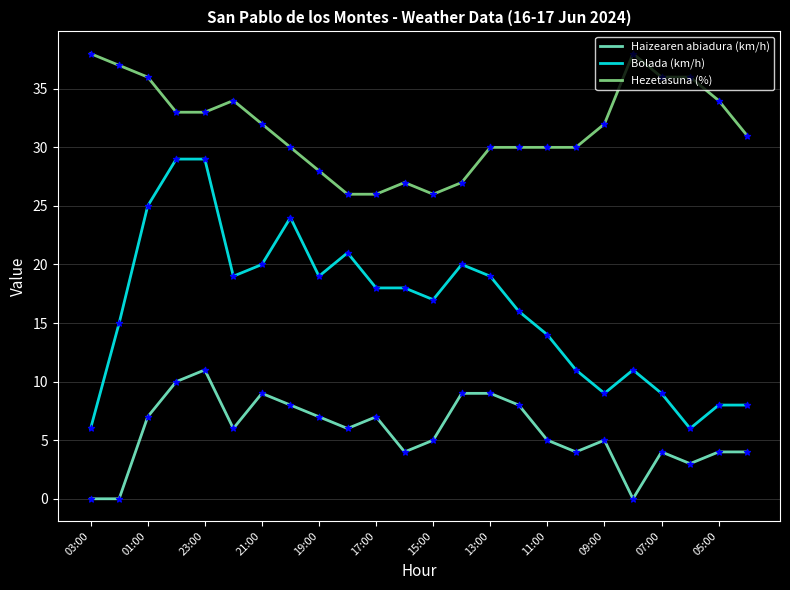

Which series has the widest spread of values?

Bolada (km/h)